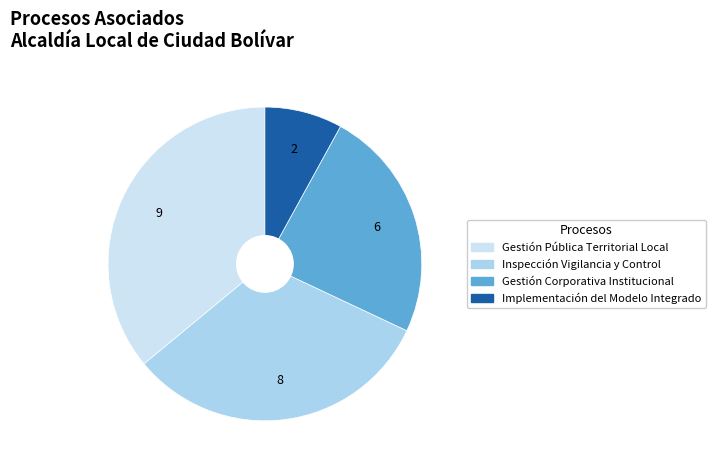

What is the ratio of the value at Gestión Corporativa Institucional to the value at Inspección Vigilancia y Control?

0.8